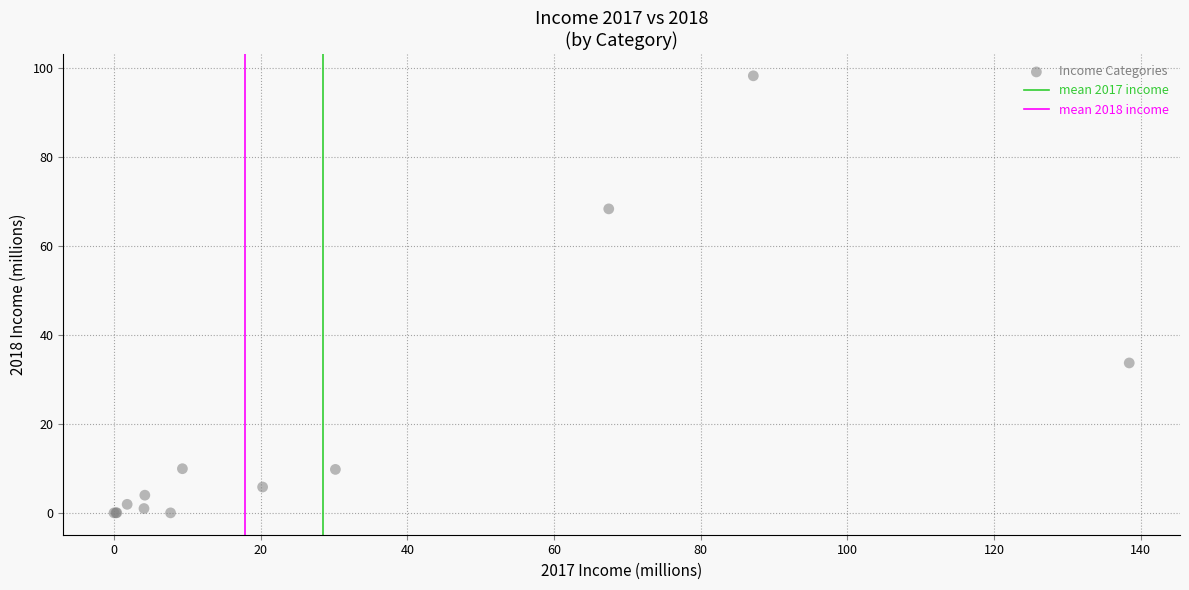

What Y value in the scatter plot is closest to 49?

33.7